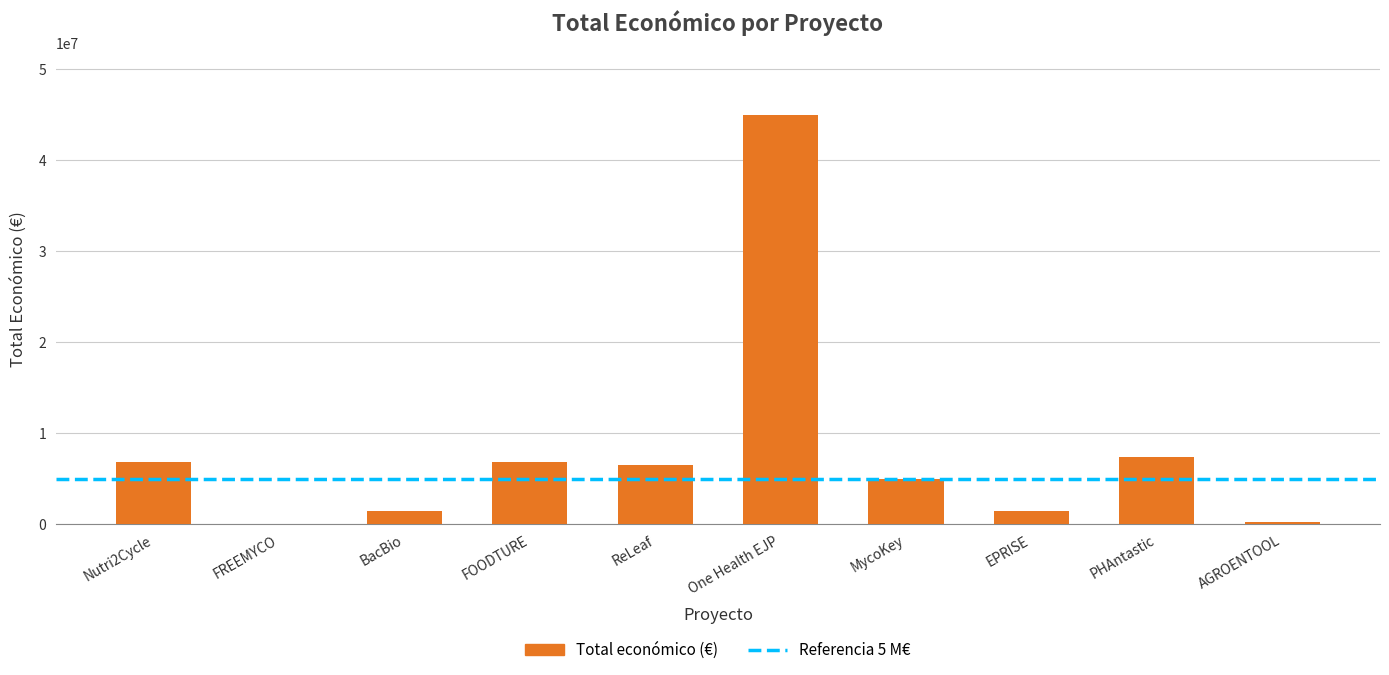

What is the change in value from BacBio to PHAntastic?

+5930710